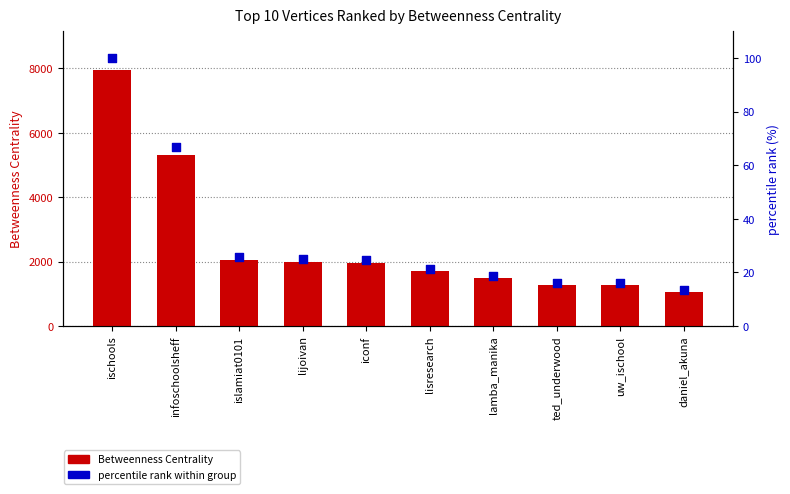

Which series reaches the maximum Y coordinate?

Betweenness Centrality